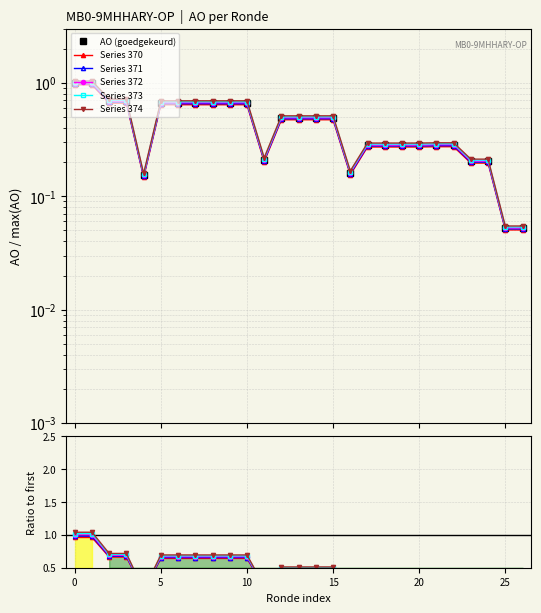

True or false: Series 370 and AO (goedgekeurd) cross at least once.

False